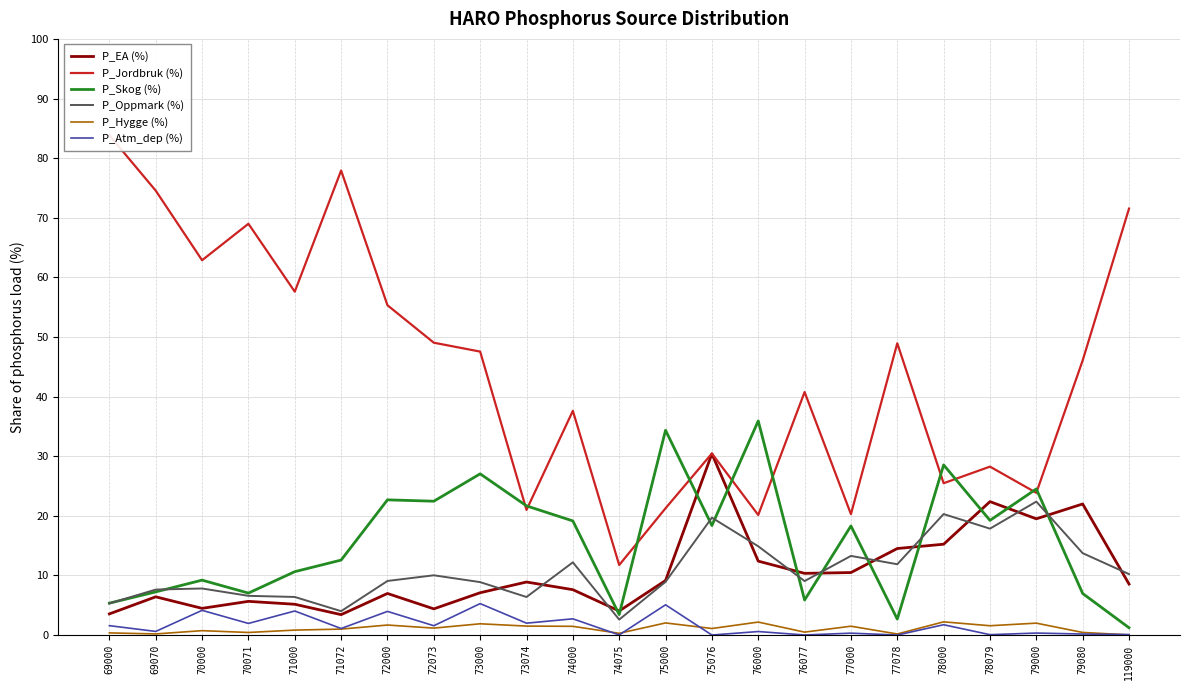

True or false: P_Jordbruk (%) and P_Atm_dep (%) intersect in this chart.

False